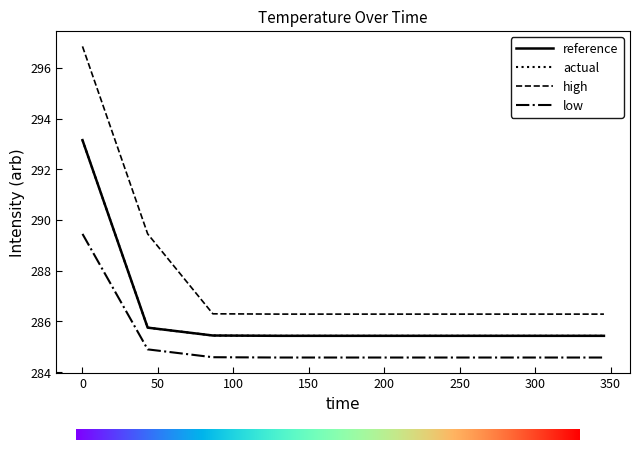

What is the minimum value for reference?

285.4